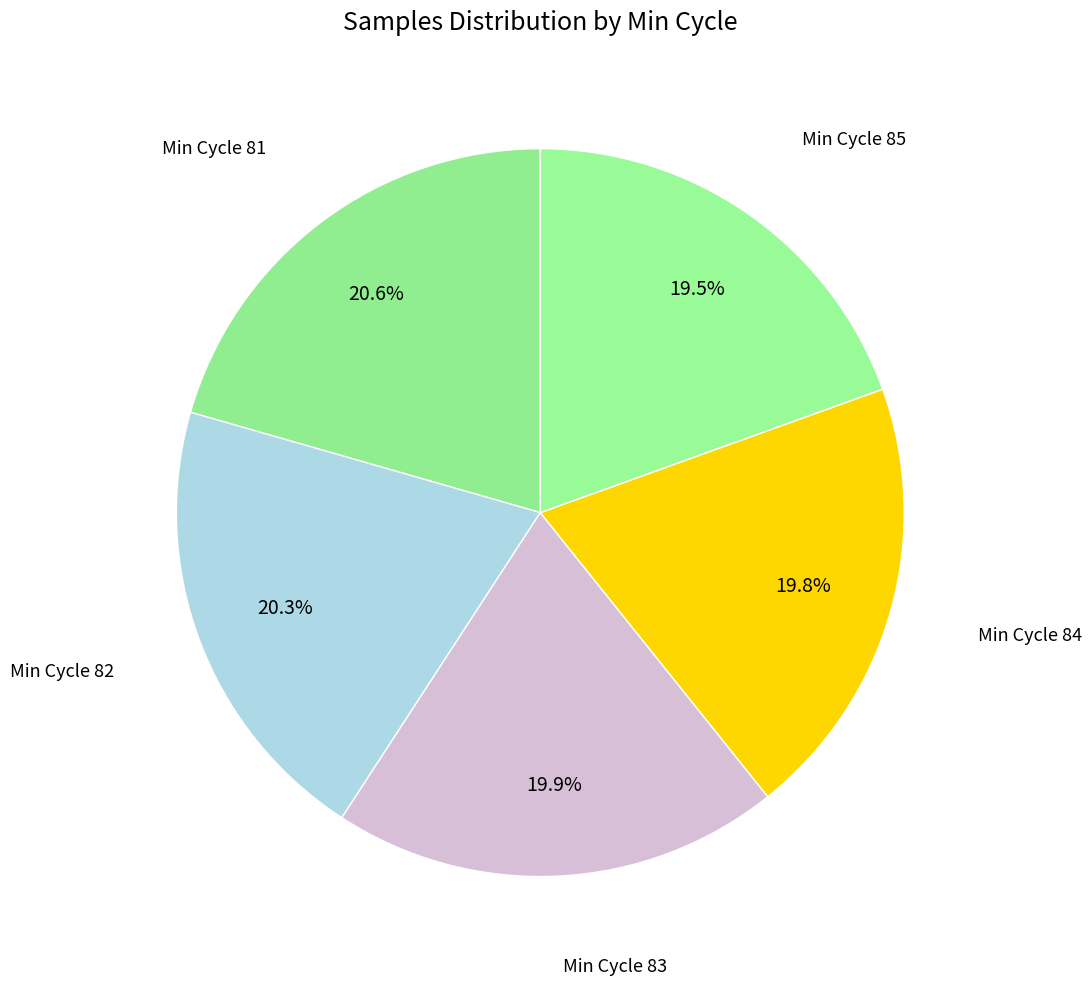

Is Min Cycle 84 the majority of the pie?

No